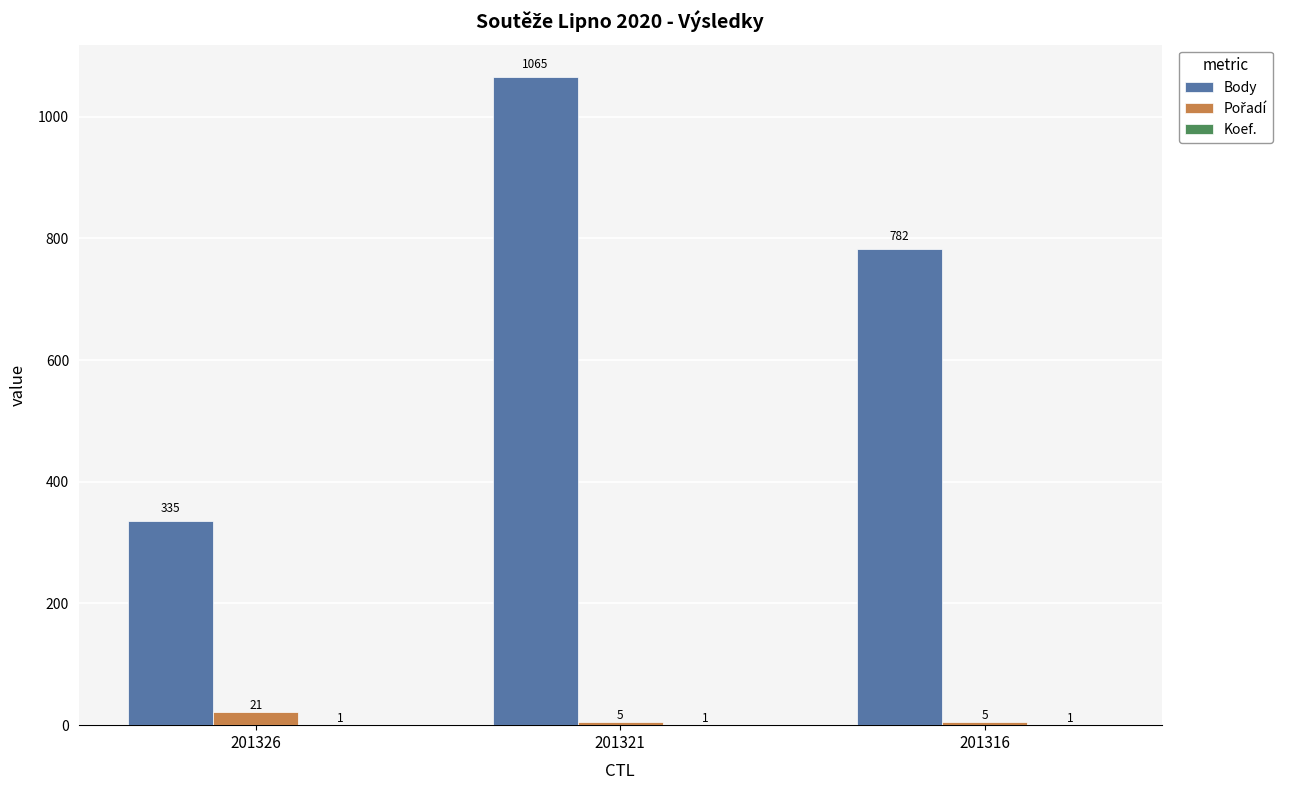

At which category is the sum across all series the highest?

201321